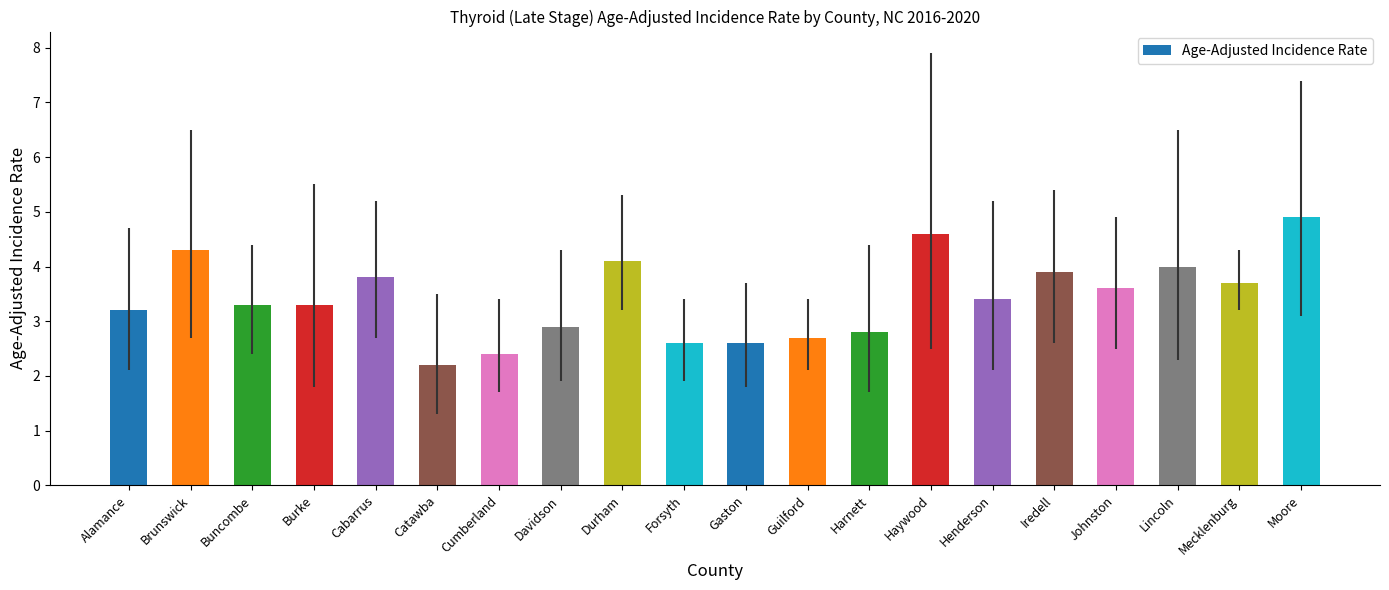

Which category has the highest value across all series?

Moore